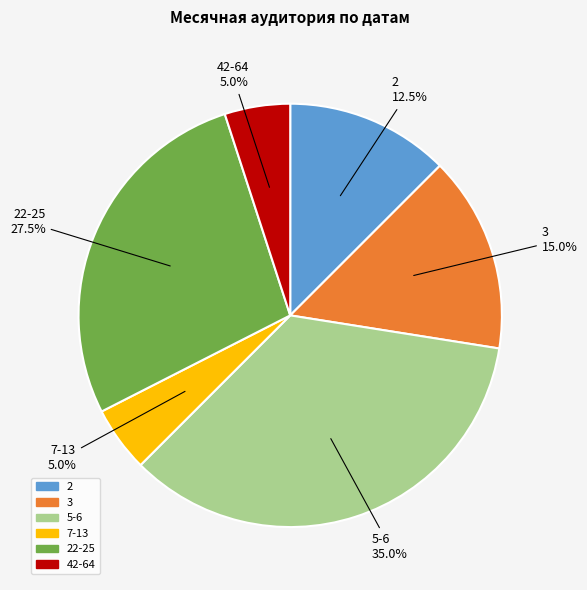

Does any single category account for the majority?

No